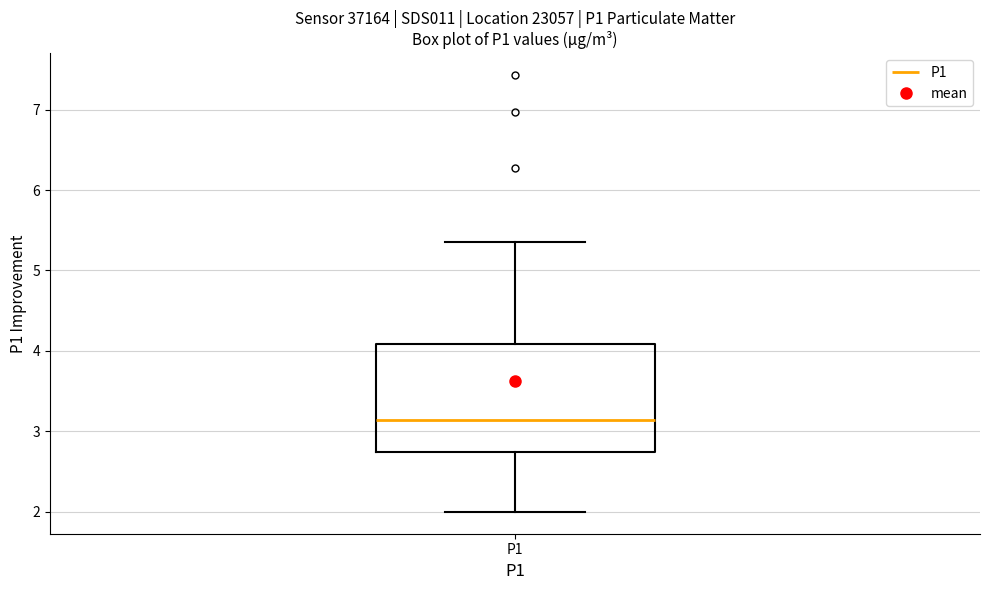

Where does the lower whisker of the box for P1 end on the y-axis? The values are not printed on the chart, so give them approximately, as read against the axis.

2.0